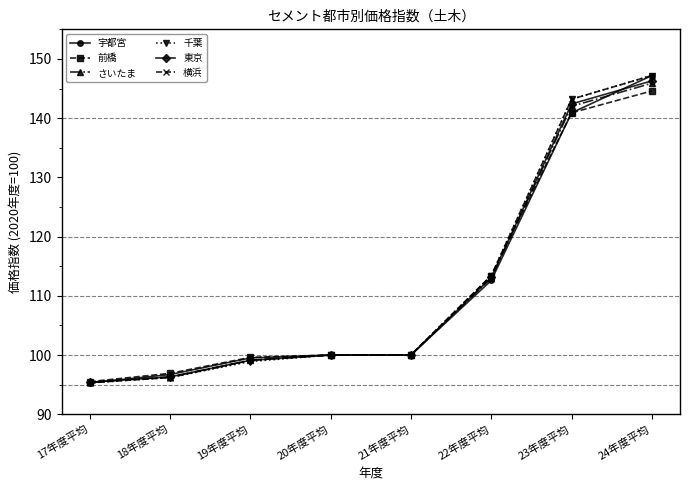

True or false: 前橋 and さいたま intersect in this chart.

True